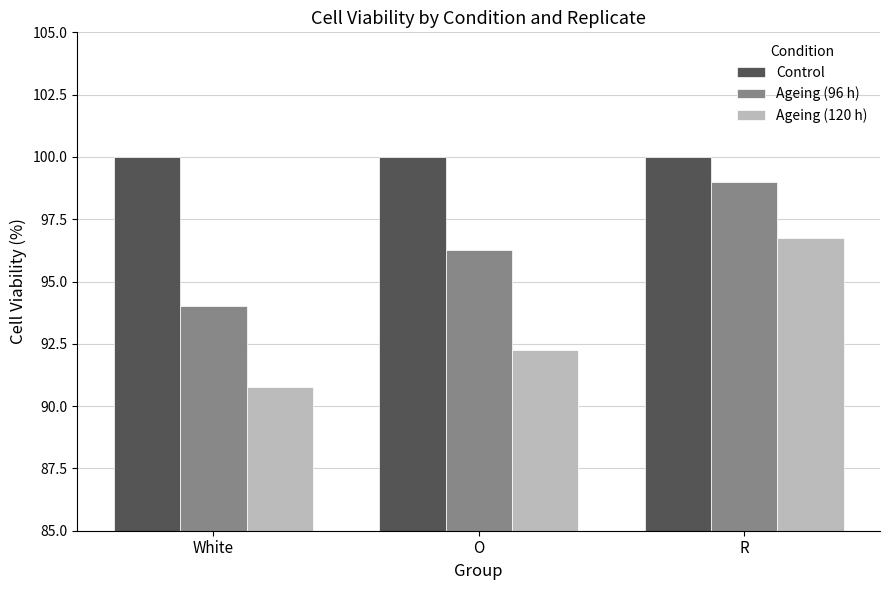

What is the highest value of the Control series?

100.0